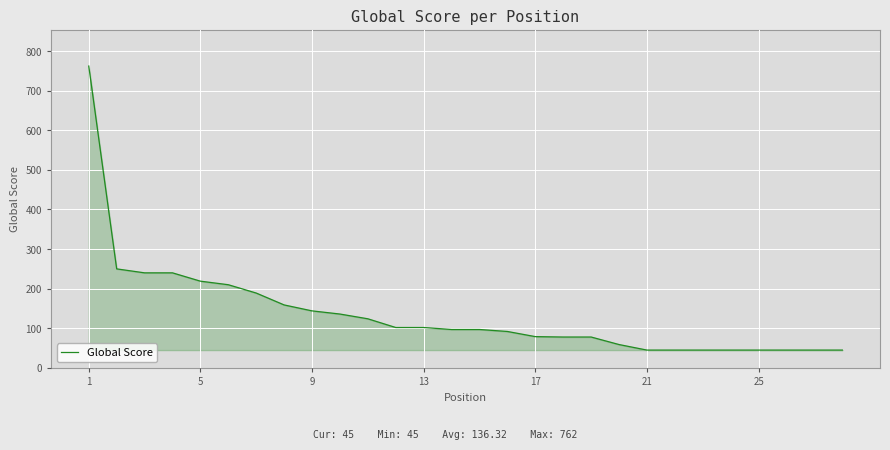

What is the smallest value displayed?

45